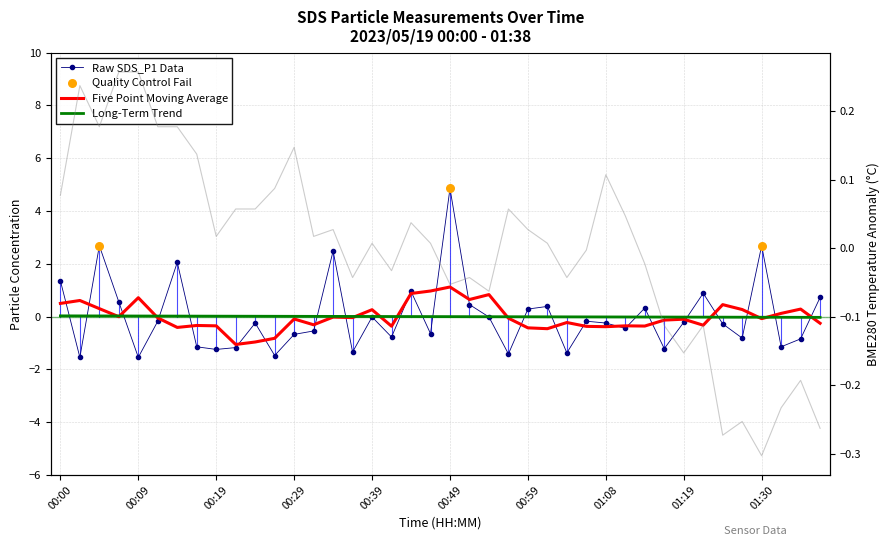

Which series has the largest total across all categories?

SDS_P1